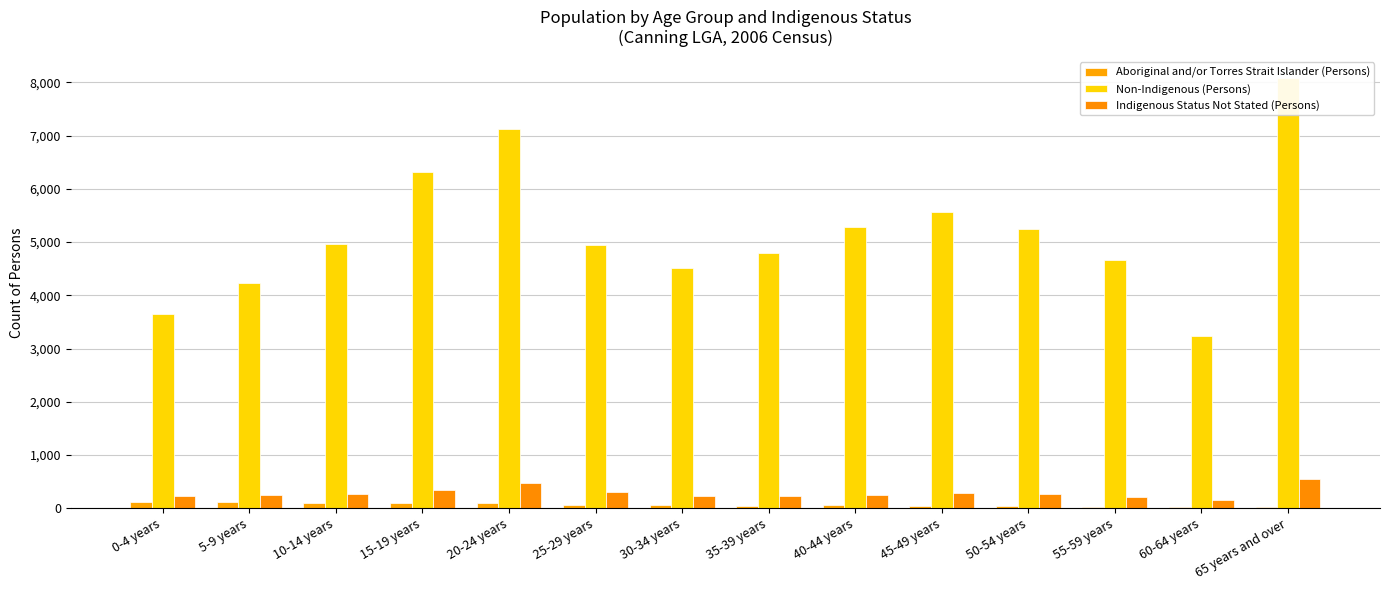

Which category has the highest value across all series?

65 years and over